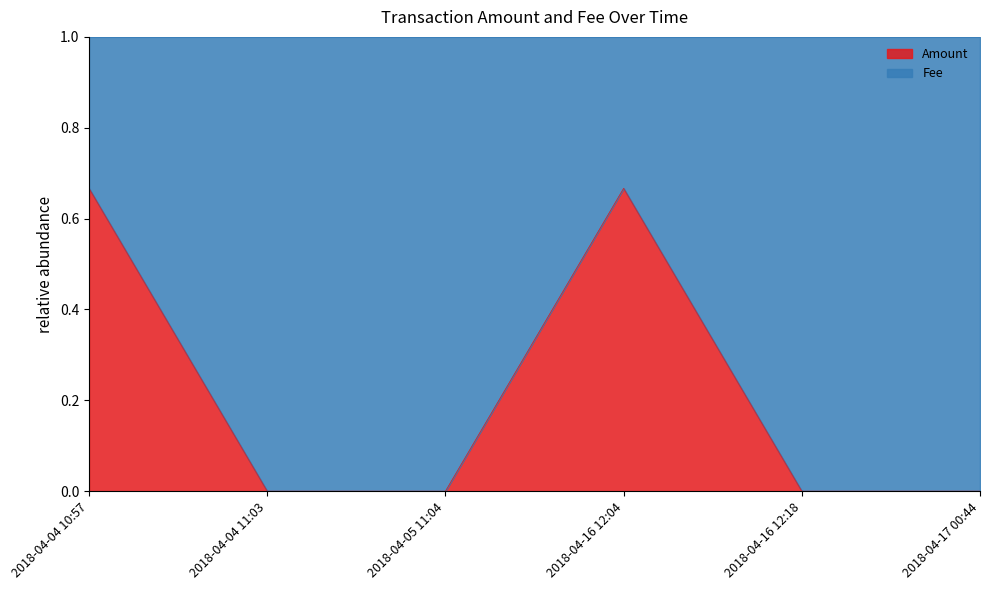

What is the value of the 1st point from the left?

0.7